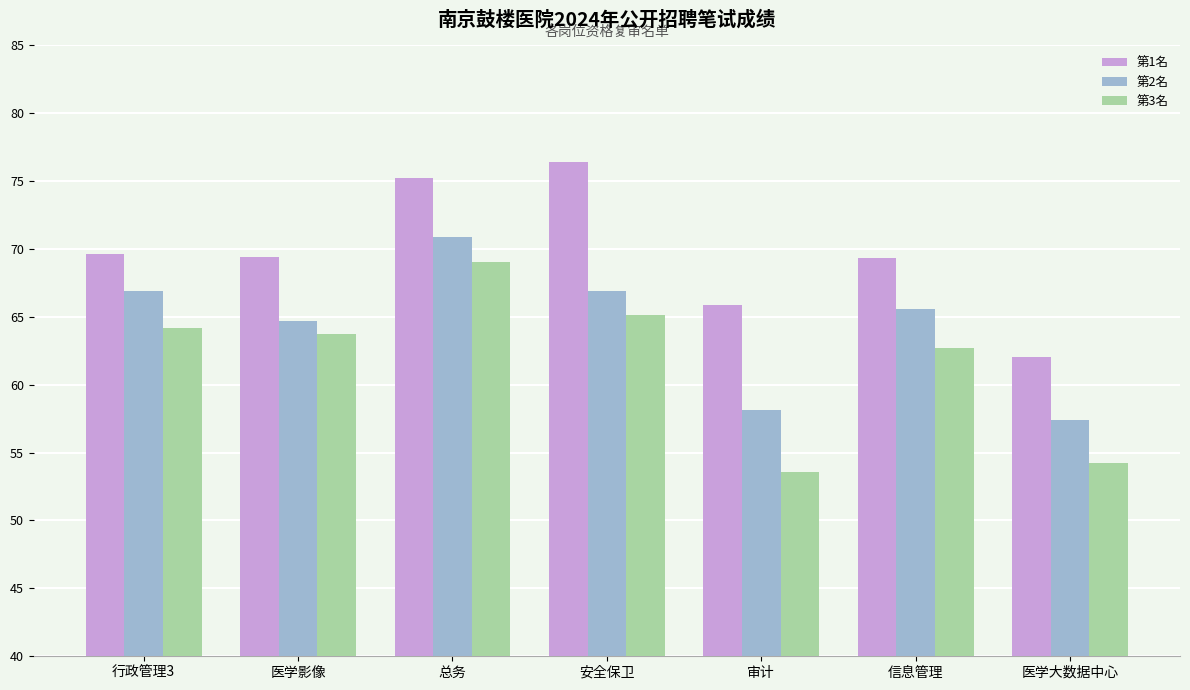

What is the sum of all 第2名 values?

450.5